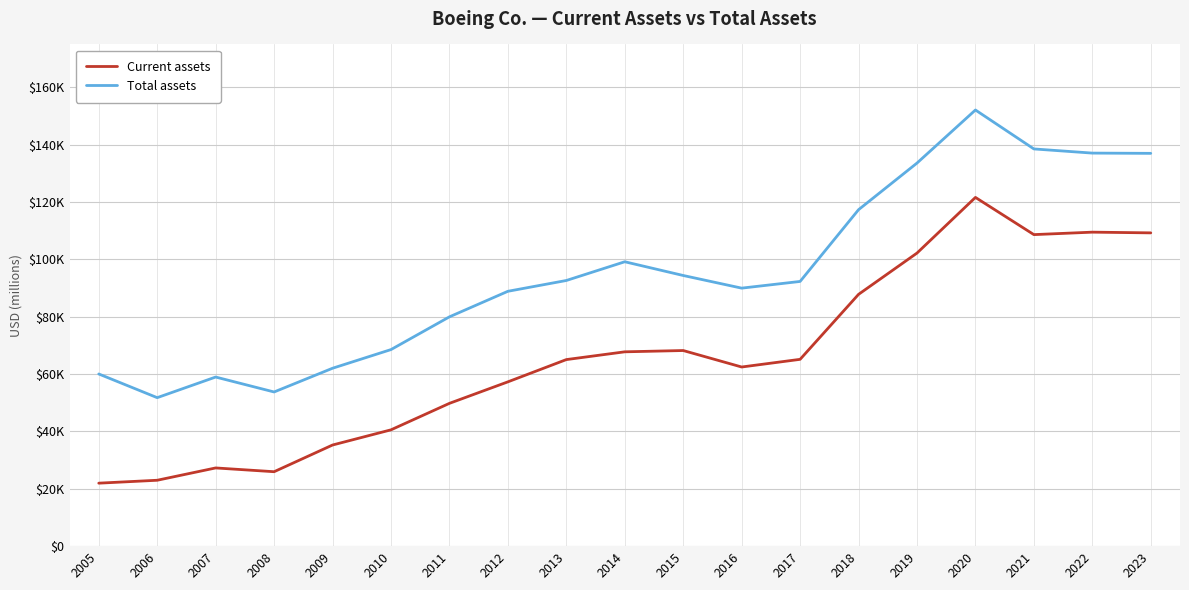

What is the value of the Current assets point at the 15th from the left?

102229